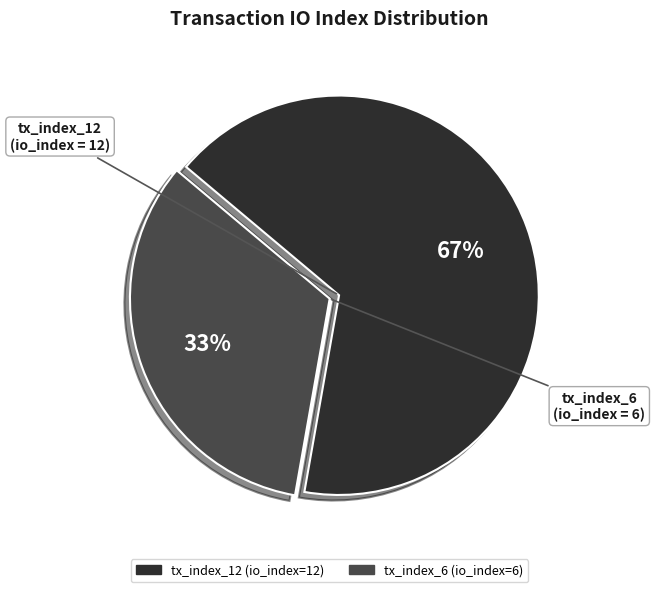

Do tx_index_6 and tx_index_12 together represent more than half of the pie?

Yes